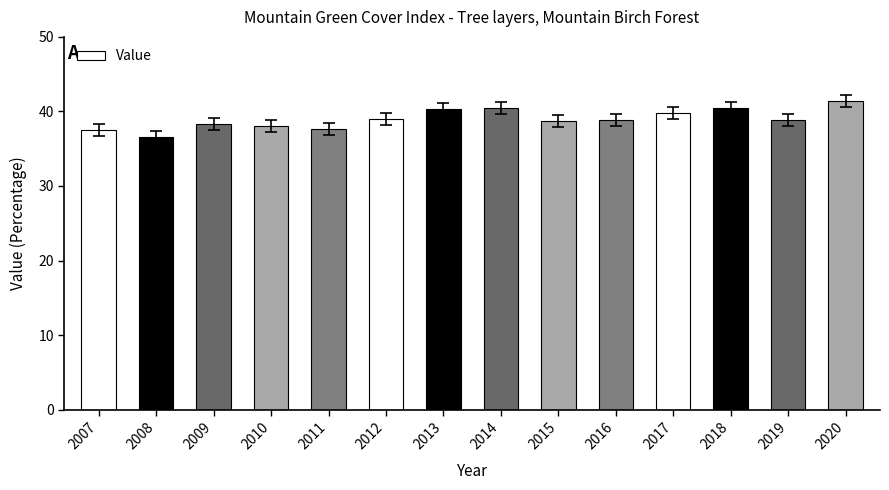

Is it true that the value at 2020 is 66.9?

False